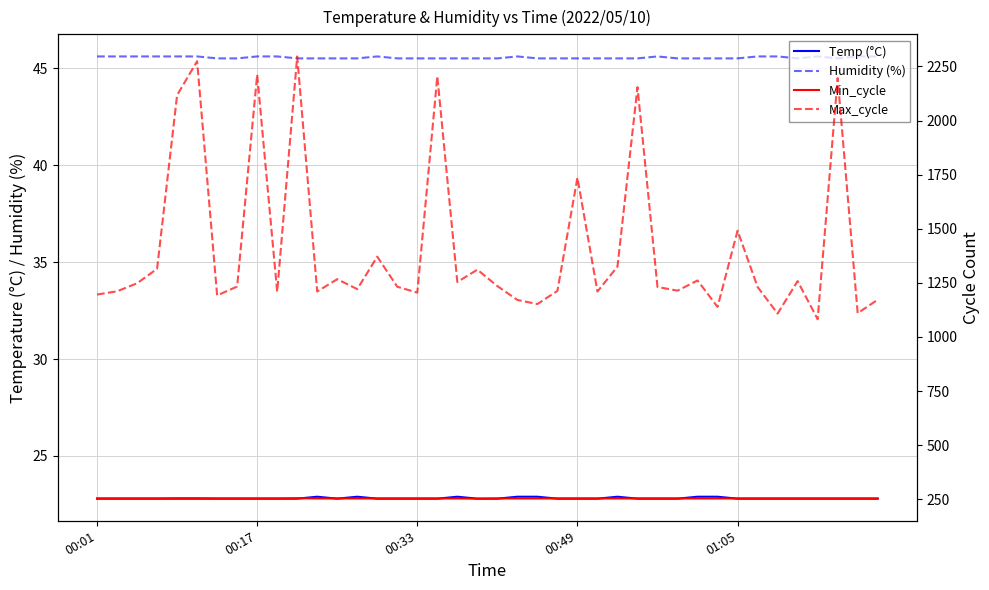

Reading left to right, extract all data points from this chart.

Temp (°C): 22.8	22.8	22.8	22.8	22.8	22.8	22.8	22.8	22.8	22.8	22.8	22.9	22.8	22.9	22.8	22.8	22.8	22.8	22.9	22.8	22.8	22.9	22.9	22.8	22.8	22.8	22.9	22.8	22.8	22.8	22.9	22.9	22.8	22.8	22.8	22.8	22.8	22.8	22.8	22.8
Humidity (%): 45.6	45.6	45.6	45.6	45.6	45.6	45.5	45.5	45.6	45.6	45.5	45.5	45.5	45.5	45.6	45.5	45.5	45.5	45.5	45.5	45.5	45.6	45.5	45.5	45.5	45.5	45.5	45.5	45.6	45.5	45.5	45.5	45.5	45.6	45.6	45.5	45.6	45.5	45.6	45.6
Min_cycle: 254.0	254.0	254.0	254.0	255.0	255.0	254.0	254.0	254.0	254.0	255.0	254.0	254.0	254.0	254.0	254.0	254.0	254.0	254.0	253.0	254.0	254.0	254.0	254.0	254.0	254.0	254.0	254.0	254.0	254.0	254.0	254.0	254.0	254.0	254.0	254.0	254.0	254.0	254.0	254.0
Max_cycle: 1196.0	1211.0	1248.0	1315.0	2117.0	2274.0	1192.0	1233.0	2212.0	1209.0	2296.0	1210.0	1267.0	1221.0	1371.0	1232.0	1205.0	2204.0	1254.0	1311.0	1235.0	1171.0	1152.0	1213.0	1736.0	1210.0	1325.0	2154.0	1231.0	1214.0	1261.0	1139.0	1491.0	1231.0	1108.0	1258.0	1082.0	2196.0	1110.0	1172.0